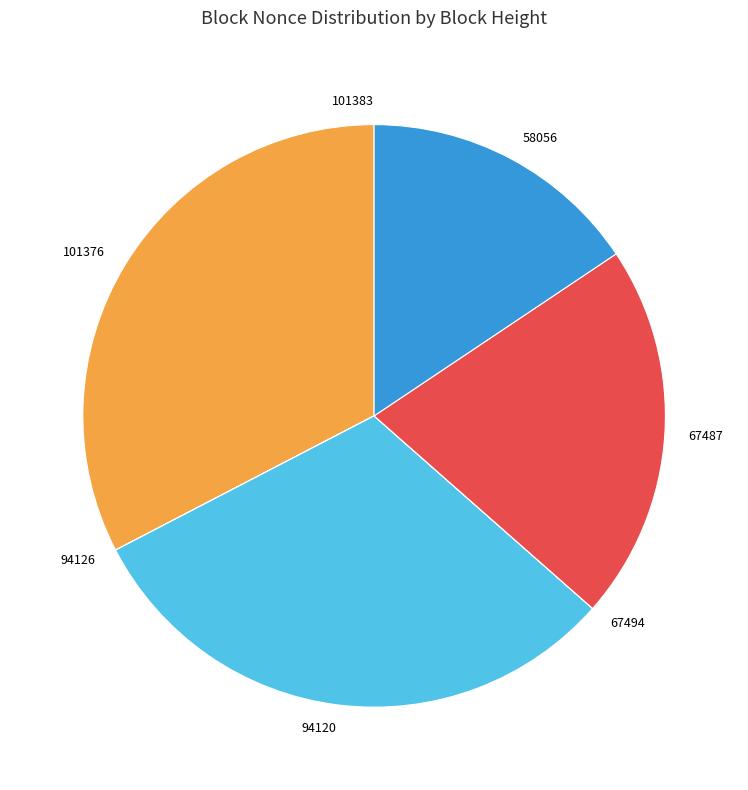

What is the ratio of the value at 94120 to the value at 101376?

0.9